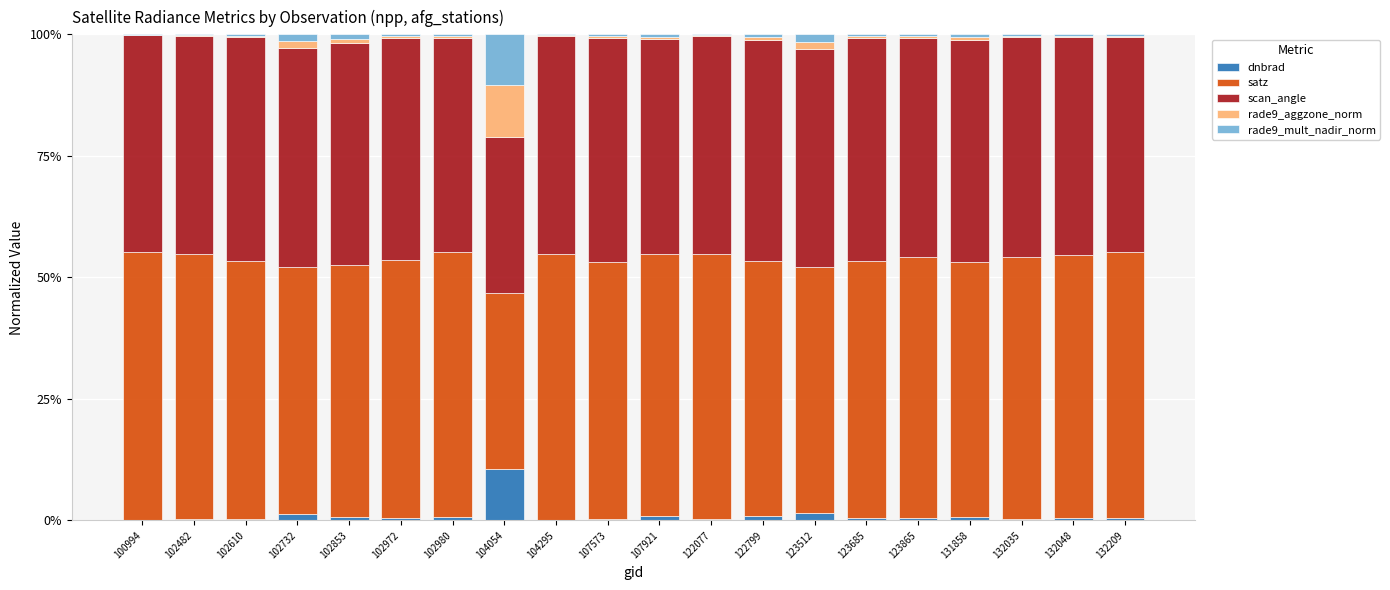

What is the total value across all series at 104054?

100.0